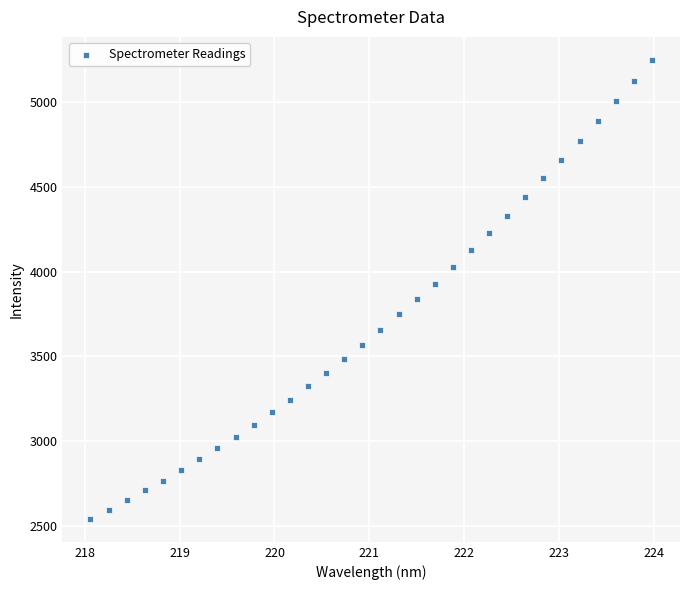

What is the range of Y values (max minus min)?

2707.6